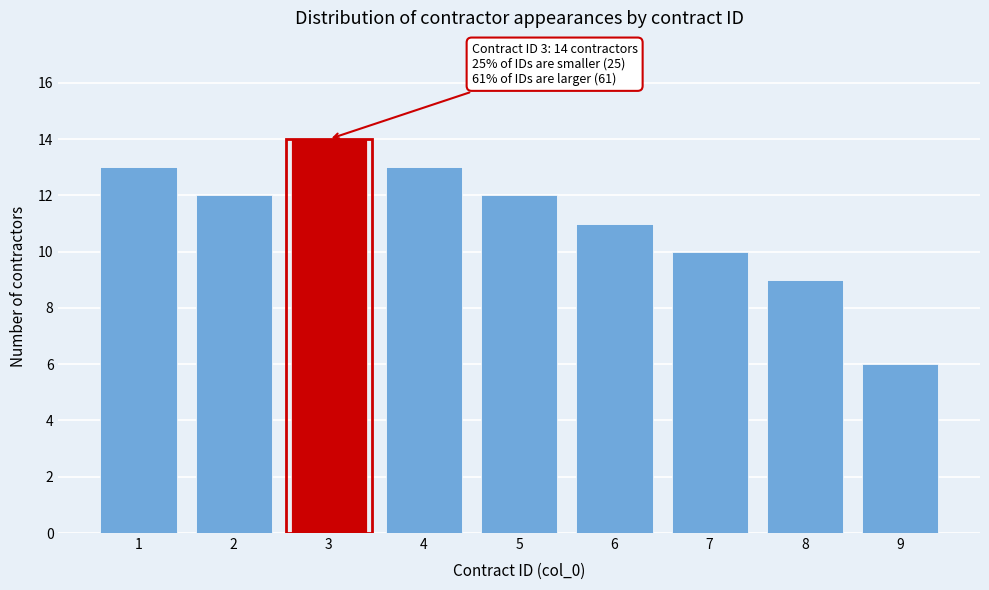

Reading left to right, what are all the values shown in this chart?

13	12	14	13	12	11	10	9	6